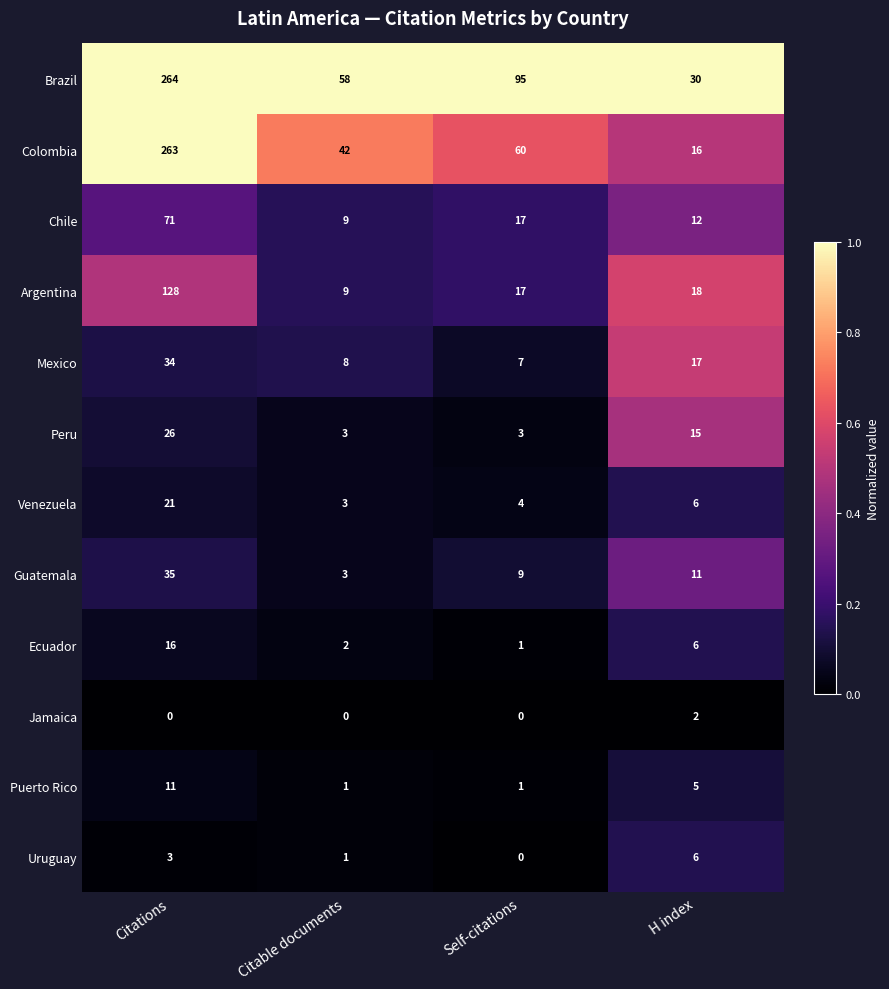

What is the difference between the highest and lowest values at Citable documents?

58